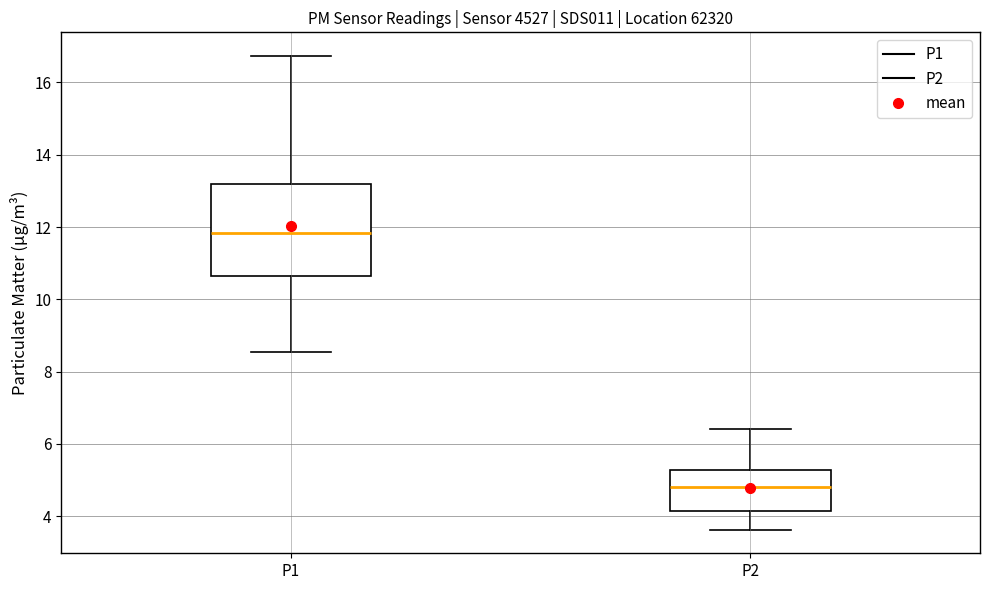

Which box's median line is the highest?

P1